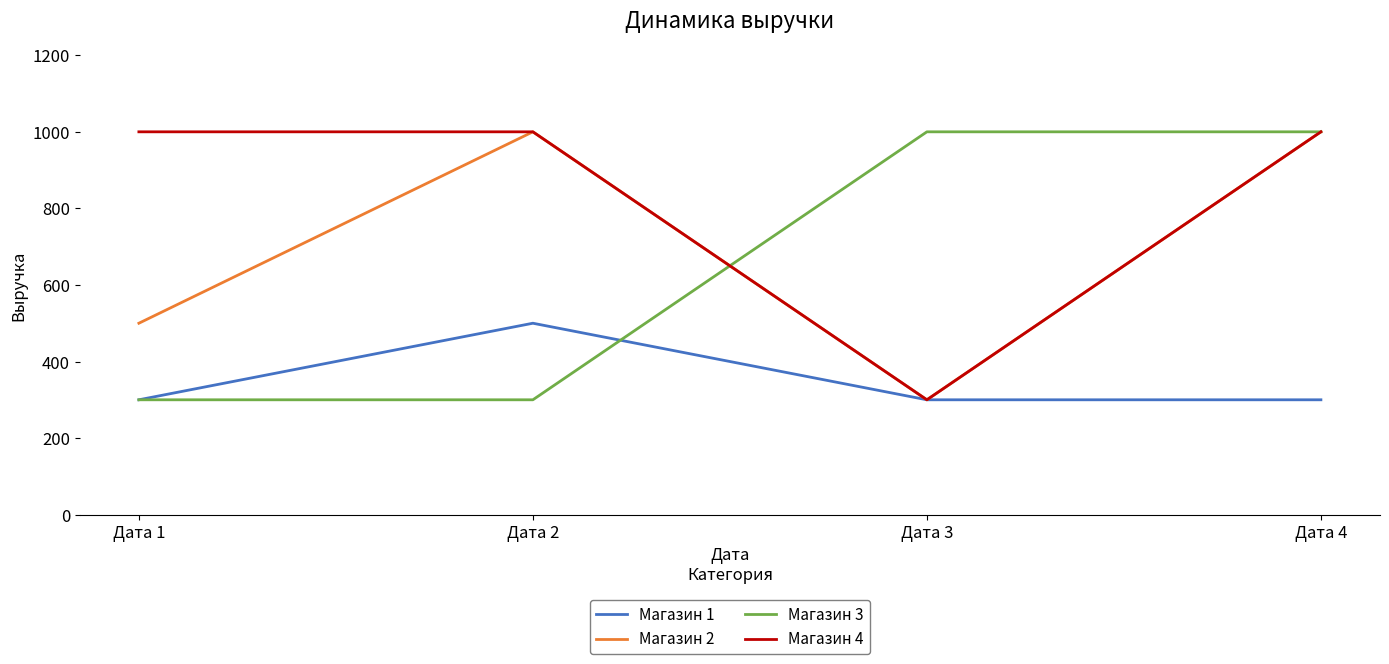

At how many categories does at least one series exceed 602?

4